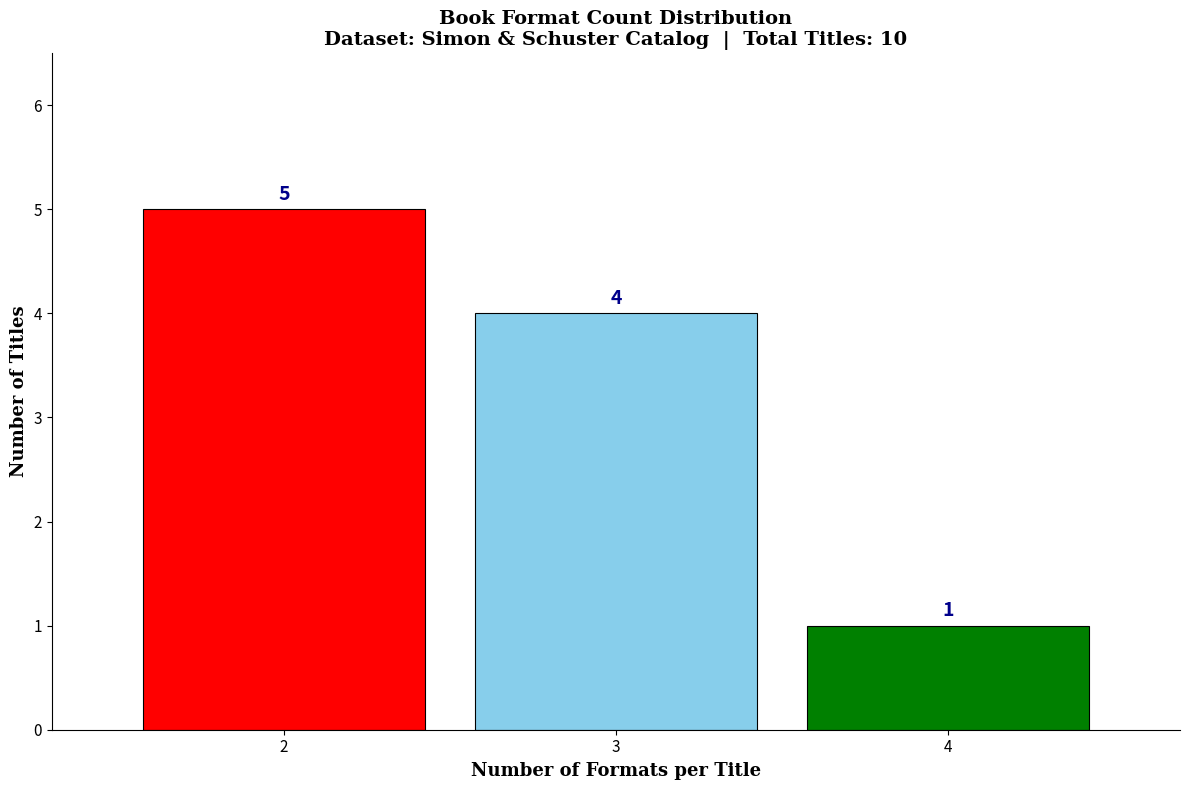

Reading left to right, list all the values displayed in this chart.

5	4	1